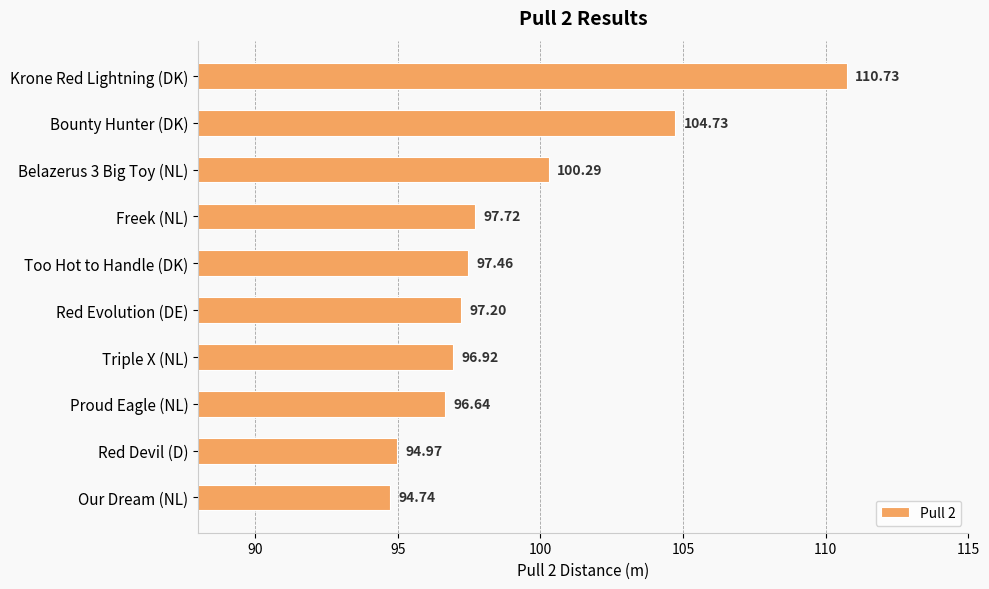

What is the ratio of the value at Our Dream (NL) to the value at Proud Eagle (NL)?

1.0